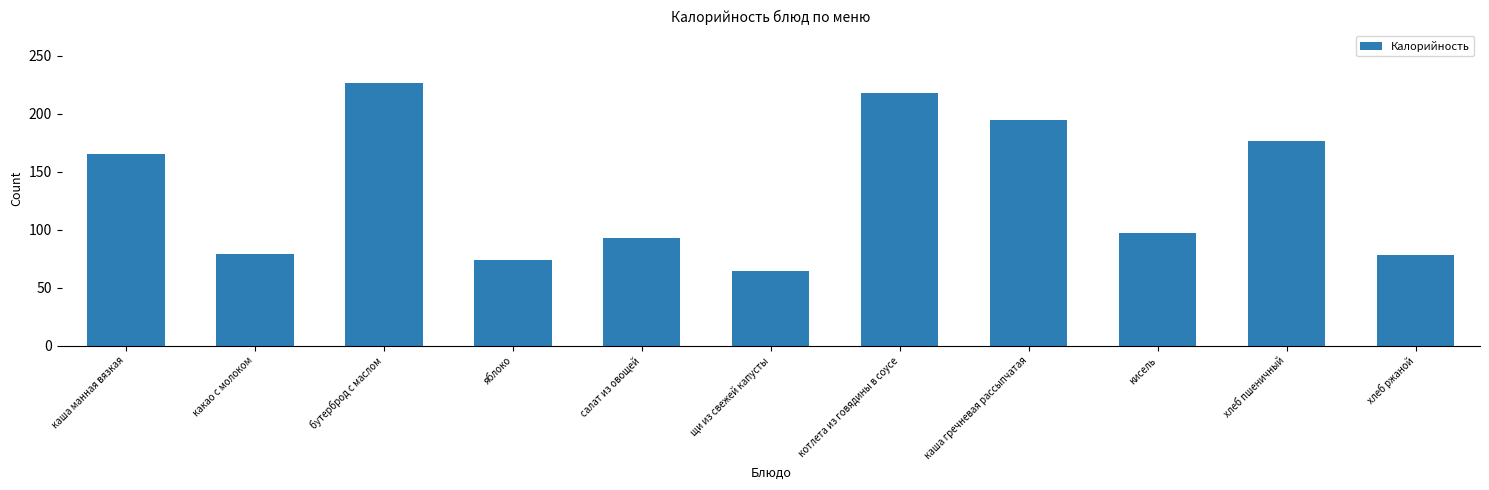

Which category has the highest value across all series?

бутерброд с маслом